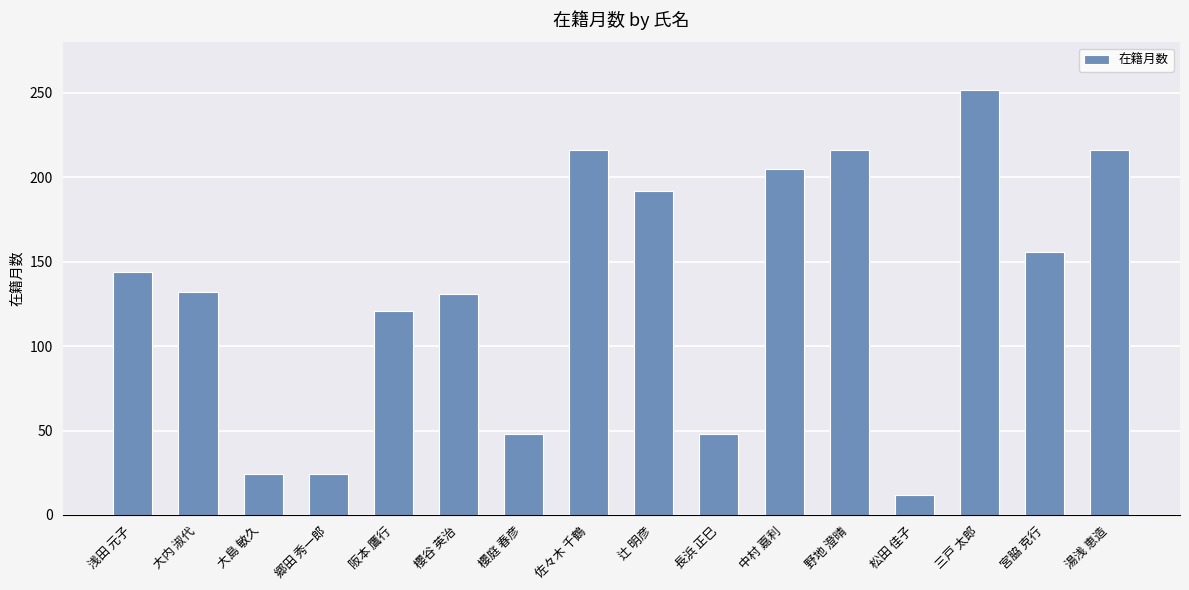

The value at 郷田 秀一郎 is 24. True or false?

True